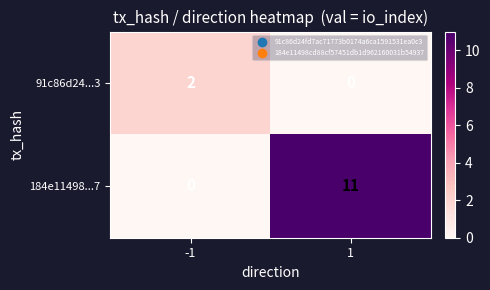

How many data points does each series have?

2